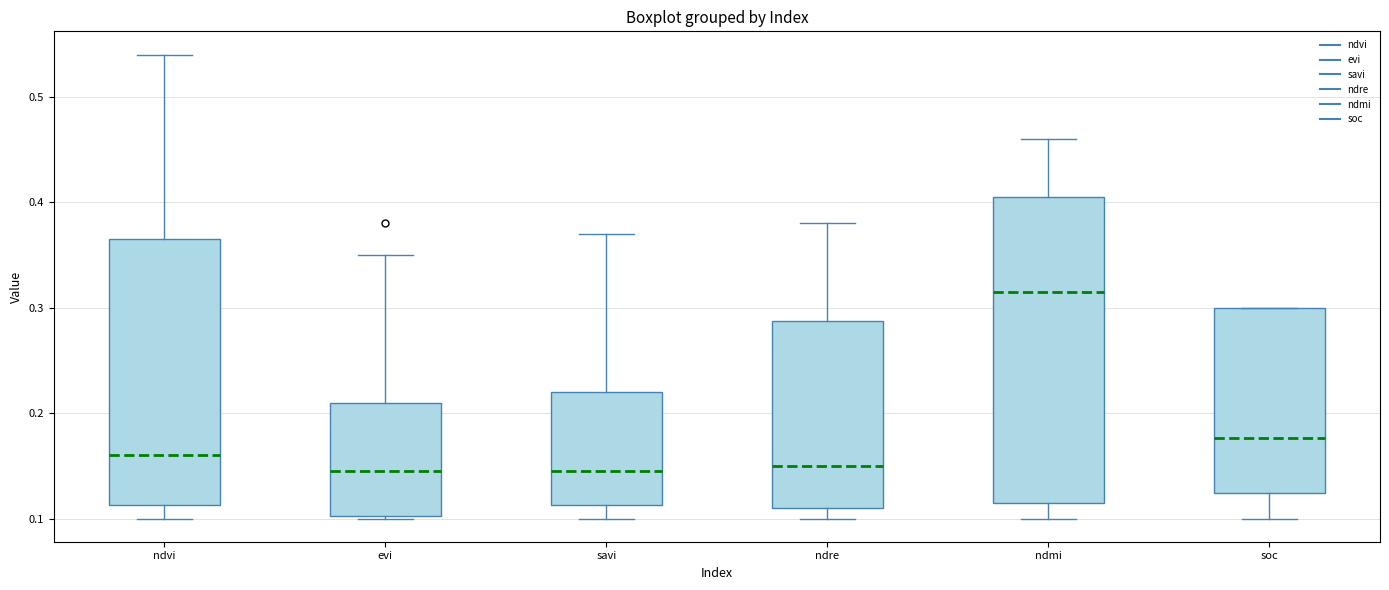

Where does the median line of the box for ndre sit on the y-axis? The values are not printed on the chart, so give them approximately, as read against the axis.

0.15